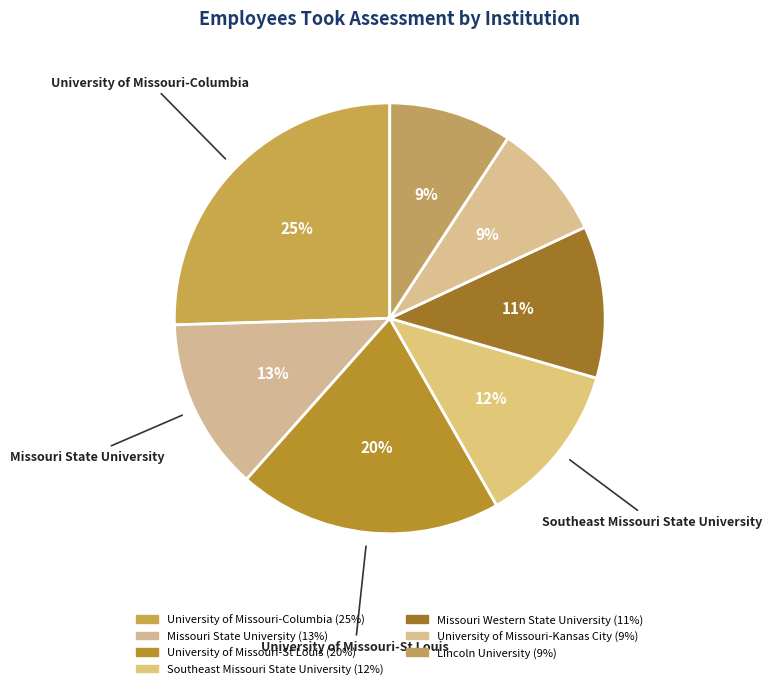

How many slices are in this pie chart?

7